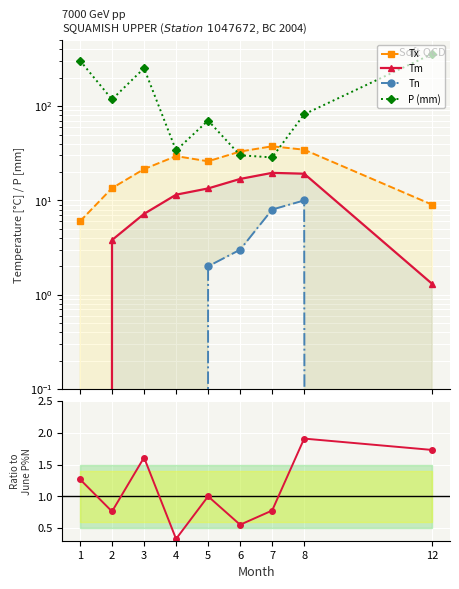

Rank the categories by P%N ratio value from highest to lowest.

8, 12, 3, 1, 5, 7, 2, 6, 4